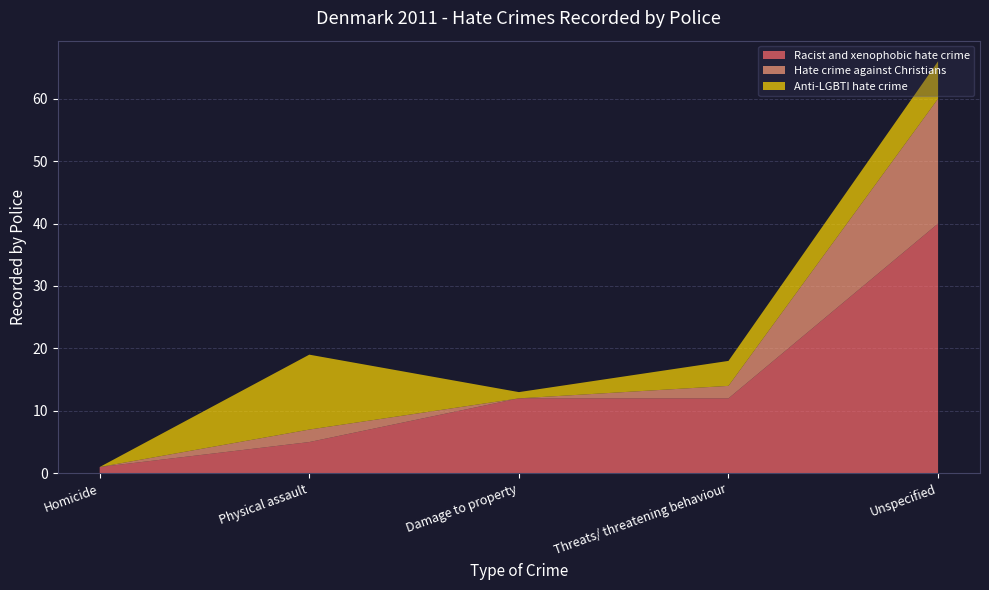

Reading left to right, what are all the values shown in this chart?

Racist and xenophobic hate crime: Homicide=1	Physical assault=5	Damage to property=12	Threats/ threatening behaviour=12	Unspecified=40
Hate crime against Christians: Homicide=0	Physical assault=2	Damage to property=0	Threats/ threatening behaviour=2	Unspecified=20
Anti-LGBTI hate crime: Homicide=0	Physical assault=12	Damage to property=1	Threats/ threatening behaviour=4	Unspecified=6